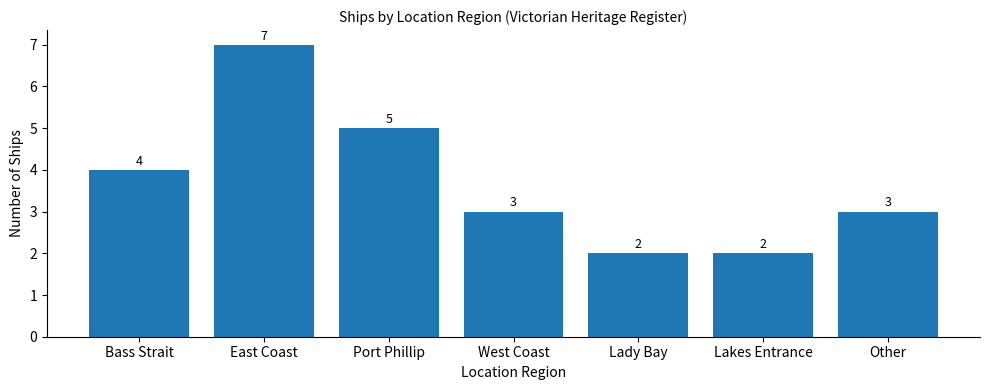

Count the number of data series in this chart.

1